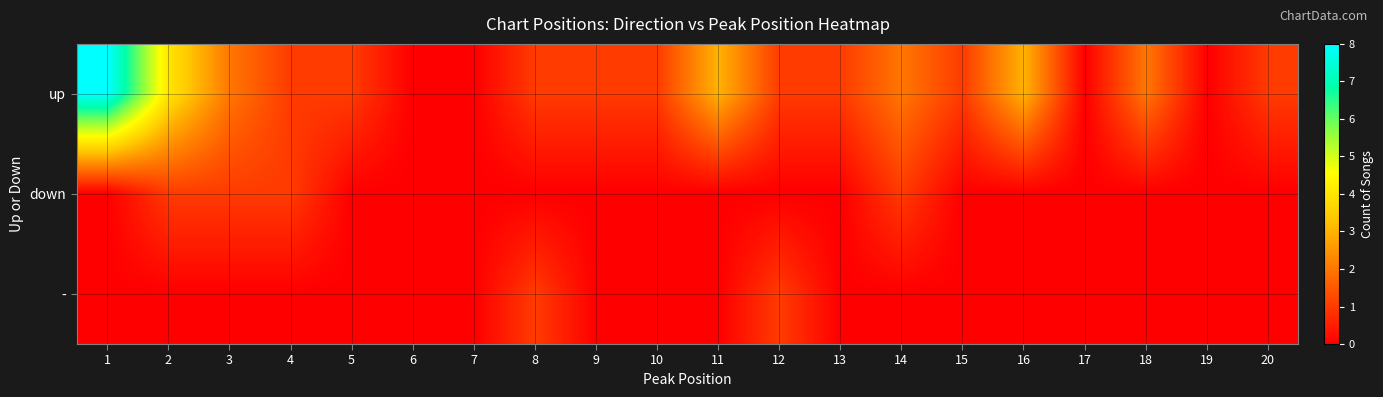

Between 17 and 10, which is larger?

10